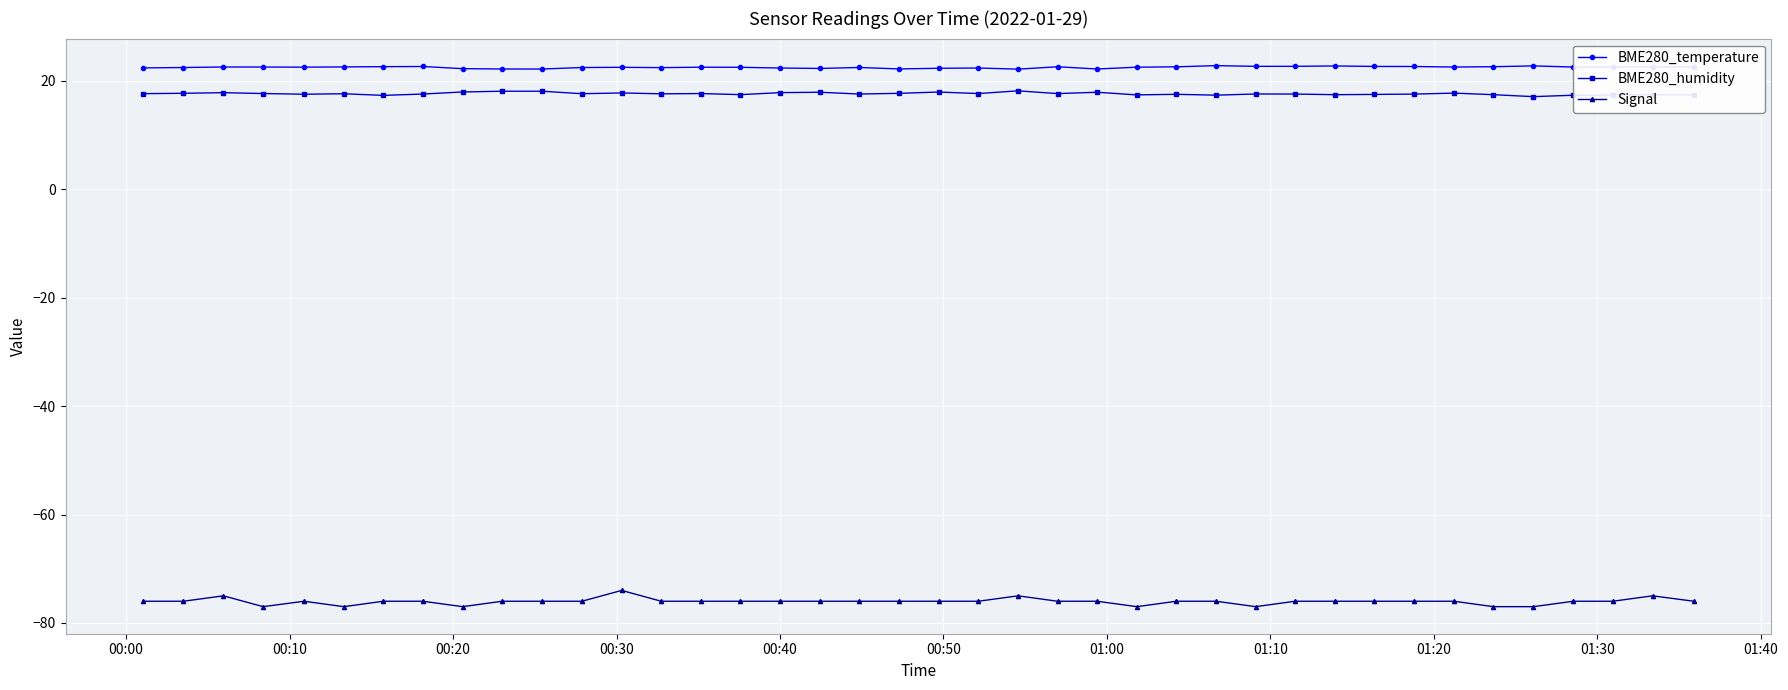

What is the average value of the Signal series?

-76.0